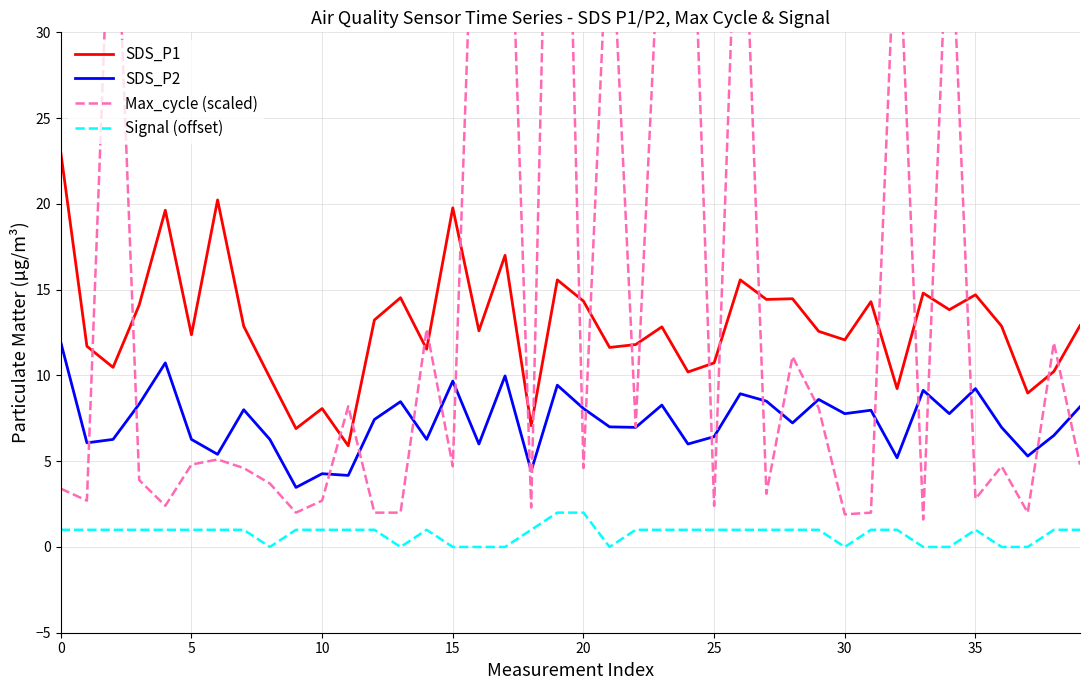

True or false: SDS_P1 has a value of 14.3 at 20.

True